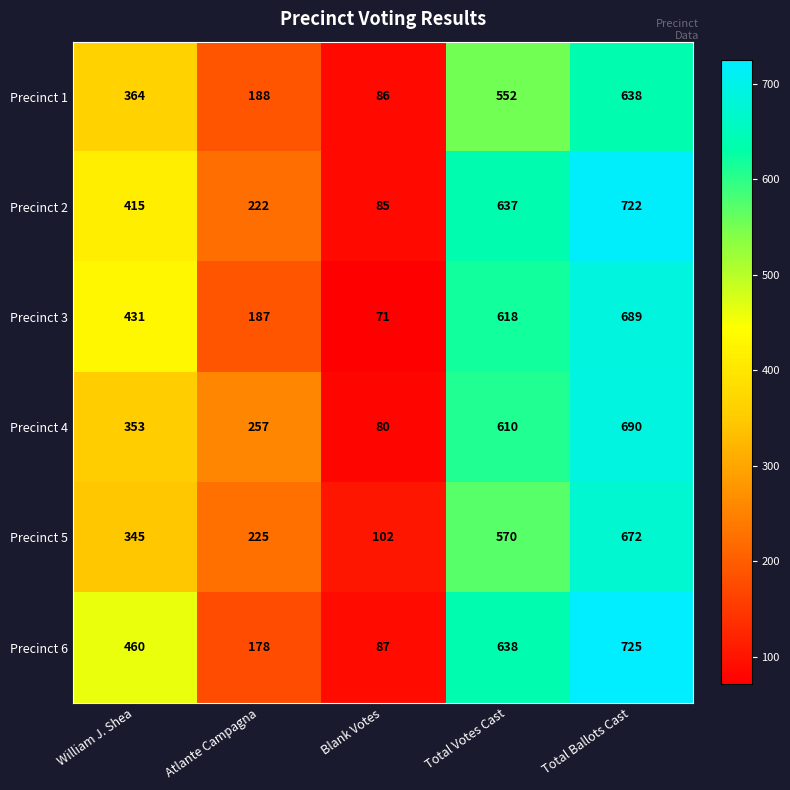

What is the sum of the Precinct 4 values at Total Votes Cast and William J. Shea?

963